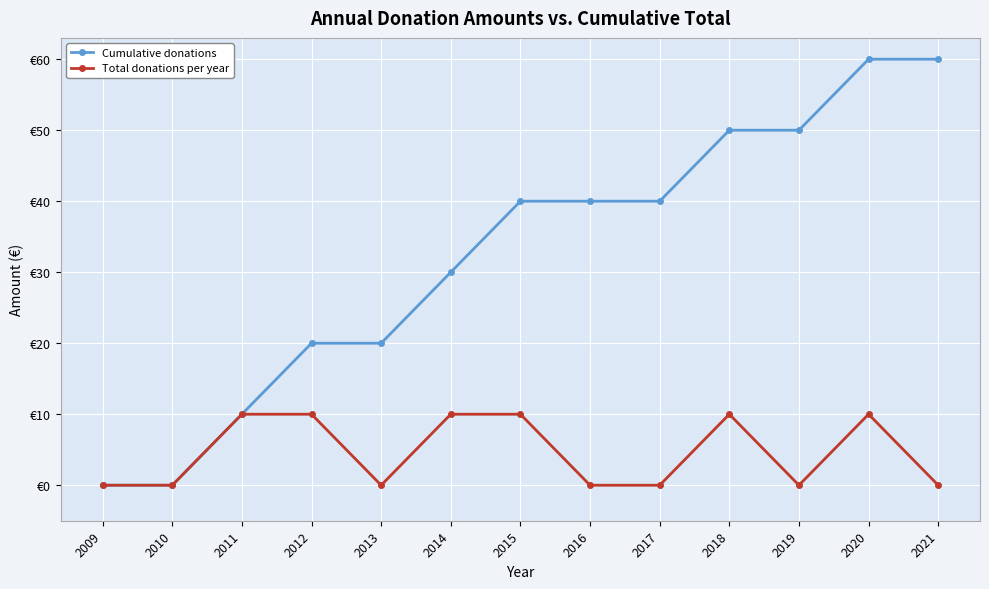

What are all the series names shown in the legend?

Cumulative donations, Total donations per year